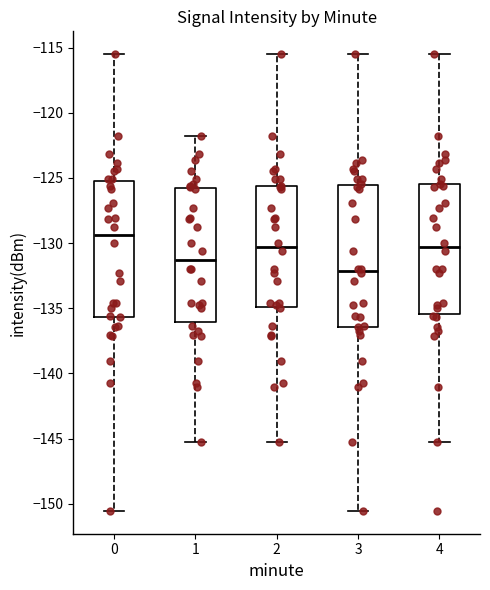

Reading left to right, transcribe this box plot: for each box, give where its median line is, the range the box spans, and where its two whiskers end, as read against the y-axis. The values are not printed on the chart, so give them approximately, as read against the axis.

0: median -129.5, box -135.5 to -125.0, whiskers -150.5 to -115.5
1: median -131.5, box -136.0 to -125.5, whiskers -145.0 to -122.0
2: median -130.5, box -135.0 to -125.5, whiskers -145.0 to -115.5
3: median -132.0, box -136.5 to -125.5, whiskers -150.5 to -115.5
4: median -130.5, box -135.5 to -125.5, whiskers -145.0 to -115.5